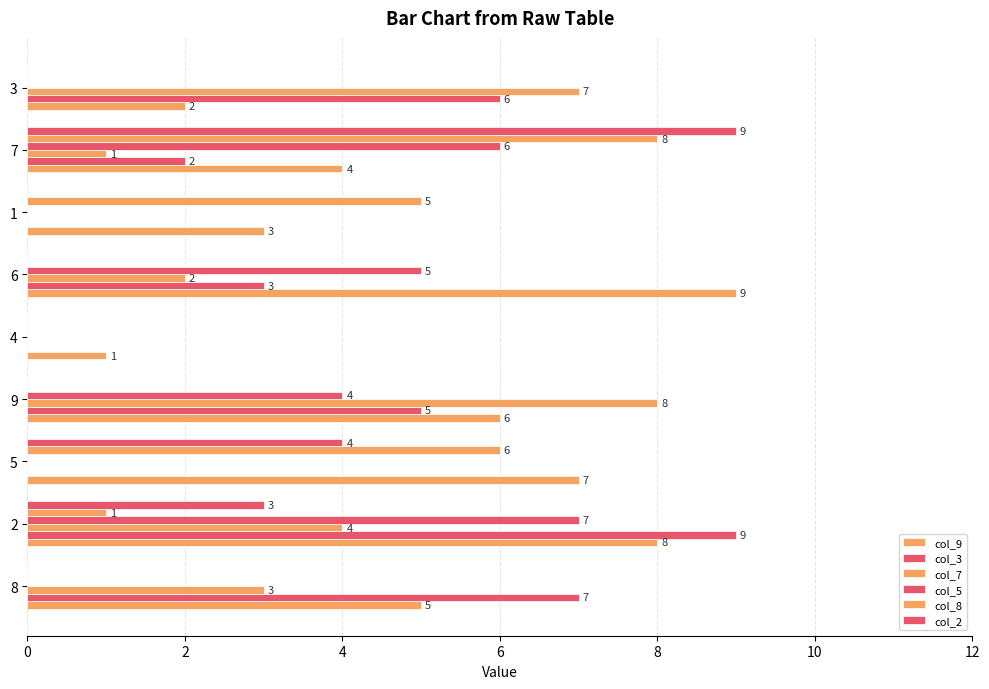

How many positive values does the col_3 series have?

6